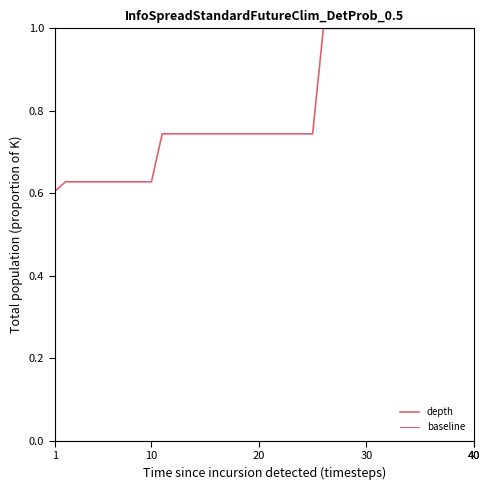

Which series has the largest total across all categories?

depth